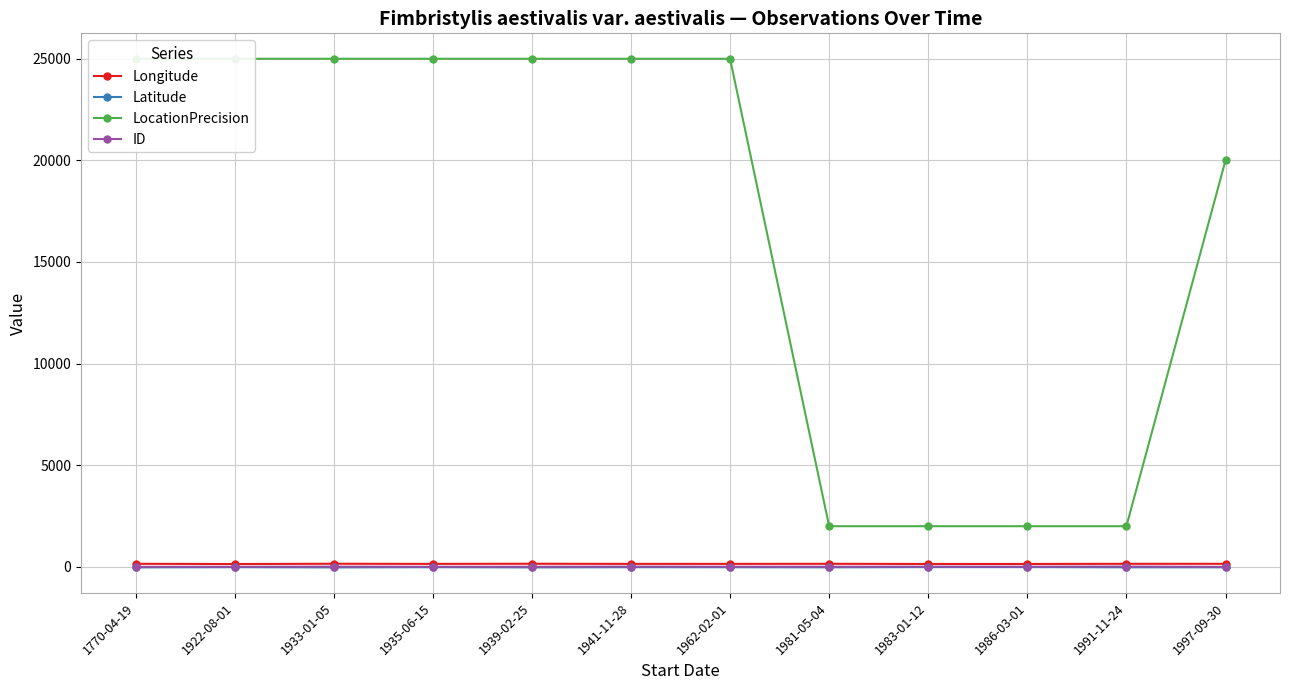

Which series has the largest range (max minus min)?

LocationPrecision